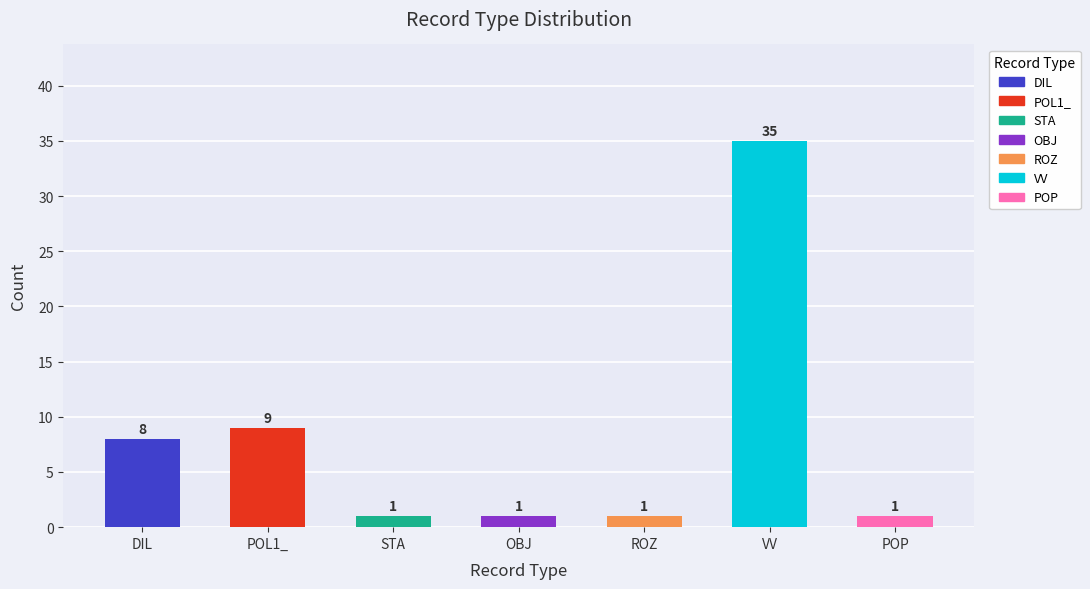

What is the change in value from ROZ to VV?

+34